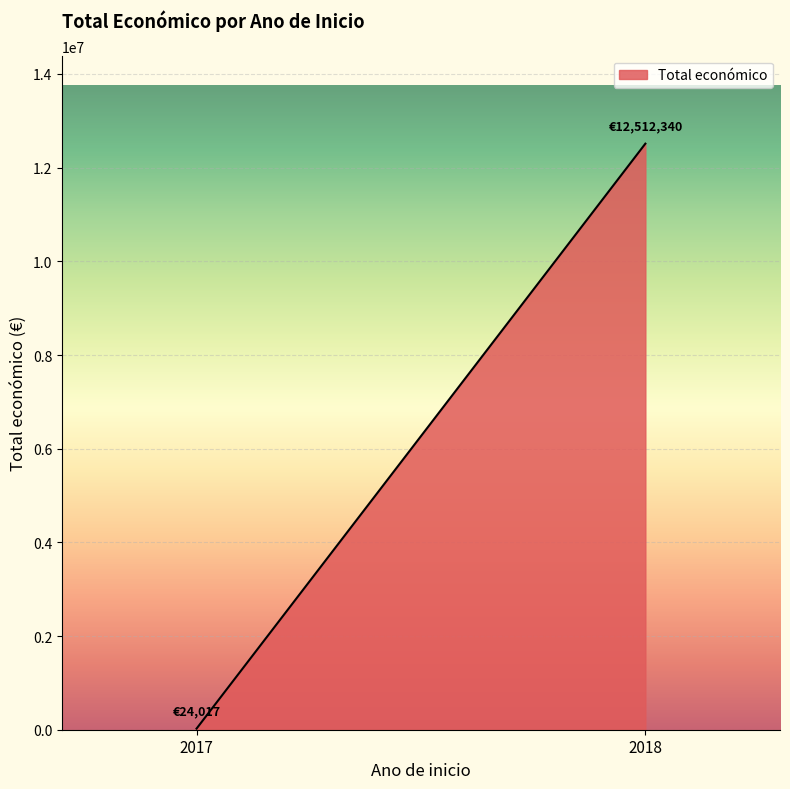

Is it true that the value at 2018 is 12512340?

True